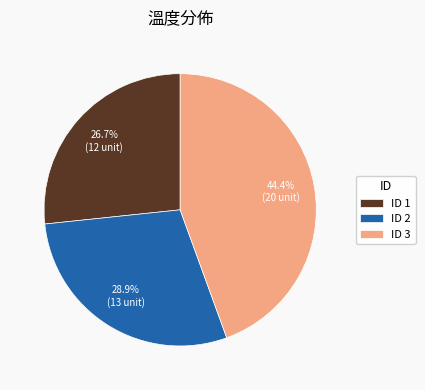

How many slices are in this pie chart?

3